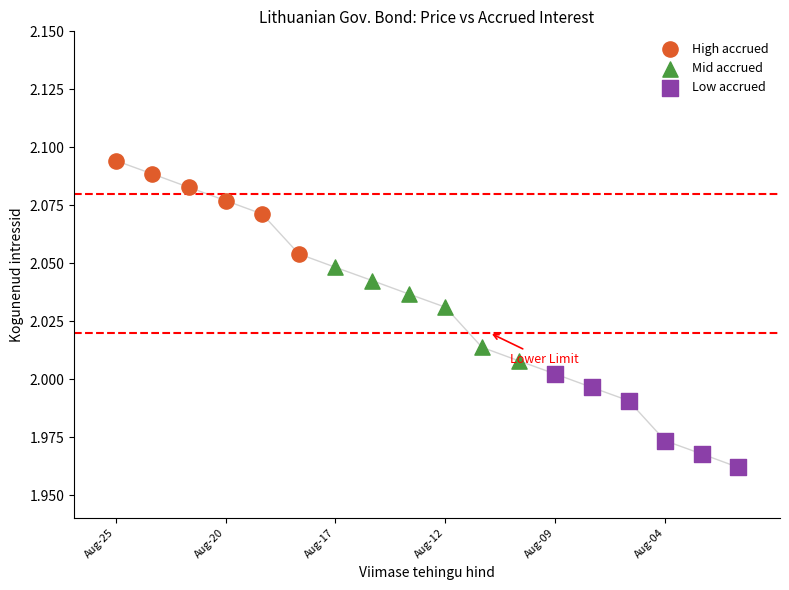

Which series reaches the maximum Y coordinate?

High accrued